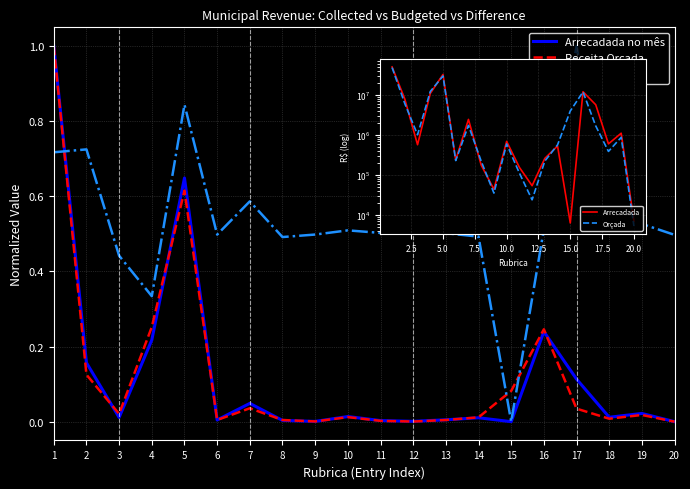

Read the Diferença value at 16.

0.5